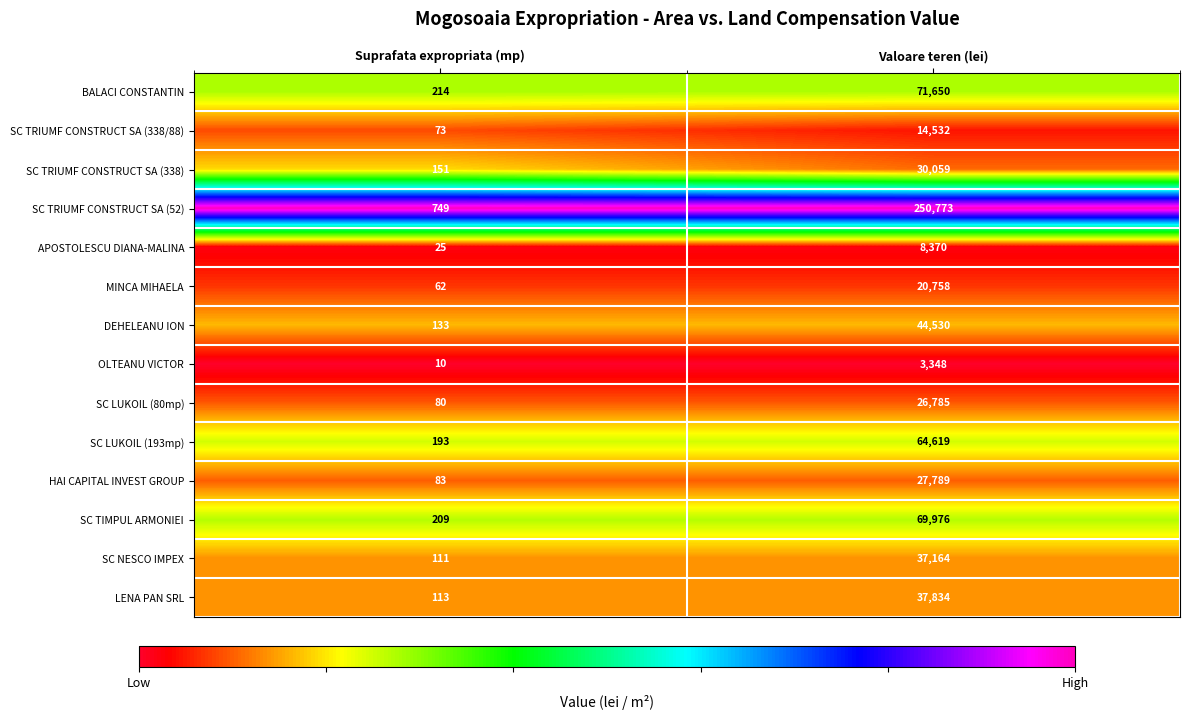

Reading right to left, extract all data points from this chart.

BALACI CONSTANTIN: Valoare teren (lei)=71650	Suprafata expropriata (mp)=214
SC TRIUMF CONSTRUCT SA (338/88): Valoare teren (lei)=14532	Suprafata expropriata (mp)=73
SC TRIUMF CONSTRUCT SA (338): Valoare teren (lei)=30059	Suprafata expropriata (mp)=151
SC TRIUMF CONSTRUCT SA (52): Valoare teren (lei)=250773	Suprafata expropriata (mp)=749
APOSTOLESCU DIANA-MALINA: Valoare teren (lei)=8370	Suprafata expropriata (mp)=25
MINCA MIHAELA: Valoare teren (lei)=20758	Suprafata expropriata (mp)=62
DEHELEANU ION: Valoare teren (lei)=44530	Suprafata expropriata (mp)=133
OLTEANU VICTOR: Valoare teren (lei)=3348	Suprafata expropriata (mp)=10
SC LUKOIL (80mp): Valoare teren (lei)=26785	Suprafata expropriata (mp)=80
SC LUKOIL (193mp): Valoare teren (lei)=64619	Suprafata expropriata (mp)=193
HAI CAPITAL INVEST GROUP: Valoare teren (lei)=27789	Suprafata expropriata (mp)=83
SC TIMPUL ARMONIEI: Valoare teren (lei)=69976	Suprafata expropriata (mp)=209
SC NESCO IMPEX: Valoare teren (lei)=37164	Suprafata expropriata (mp)=111
LENA PAN SRL: Valoare teren (lei)=37834	Suprafata expropriata (mp)=113